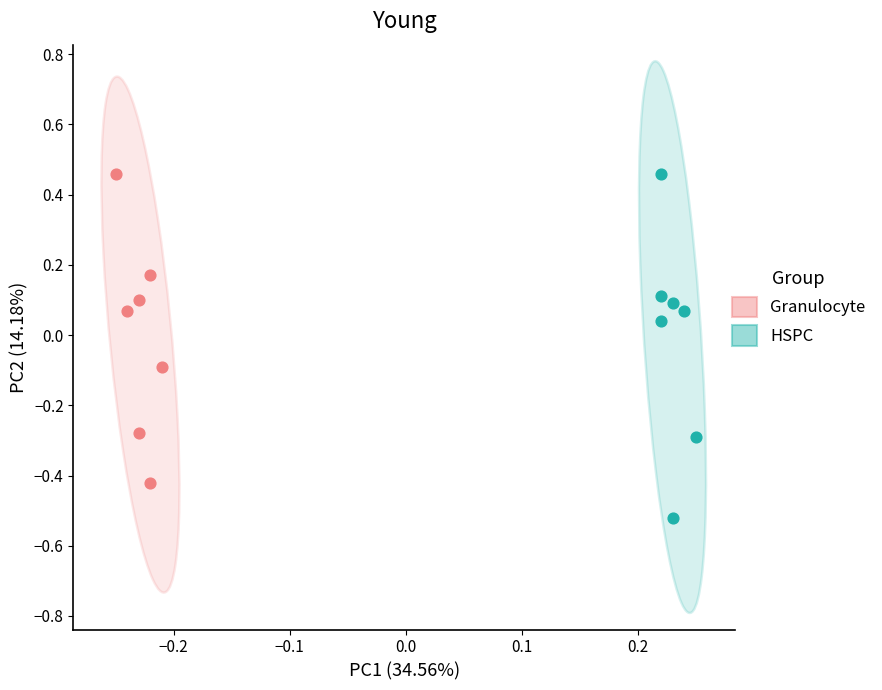

Which series has the widest spread of Y values?

HSPC